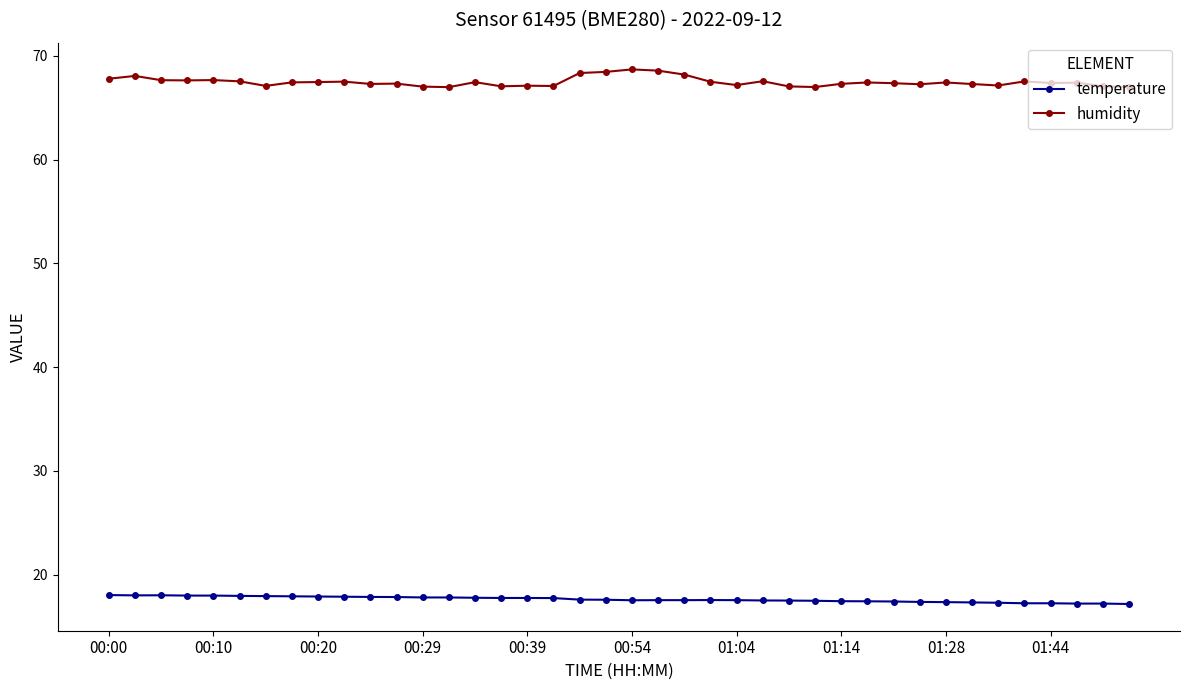

Rank the series by their maximum value, from lowest to highest.

temperature, humidity